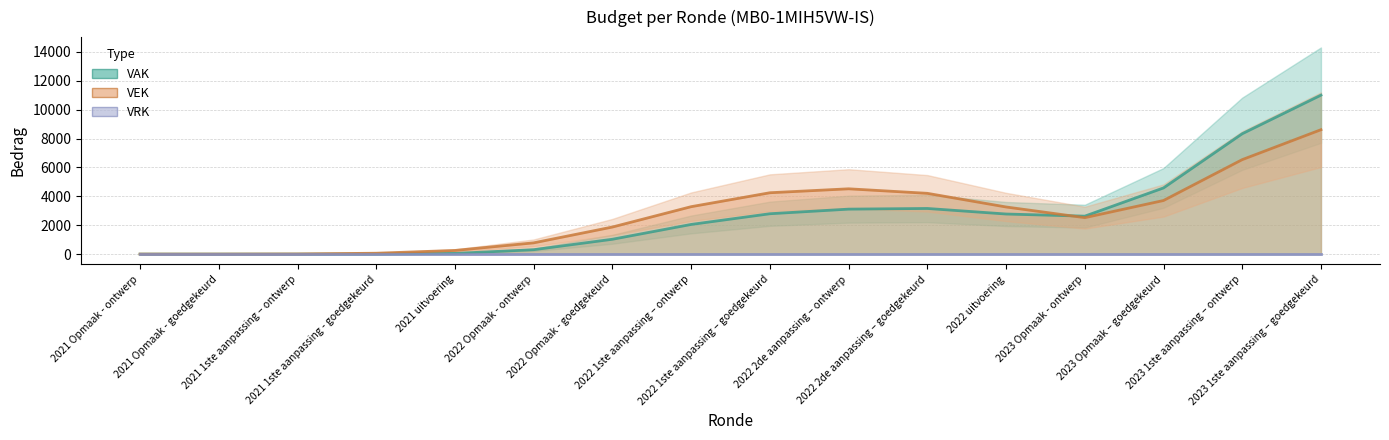

Does the chart display data point markers on the line(s)?

No